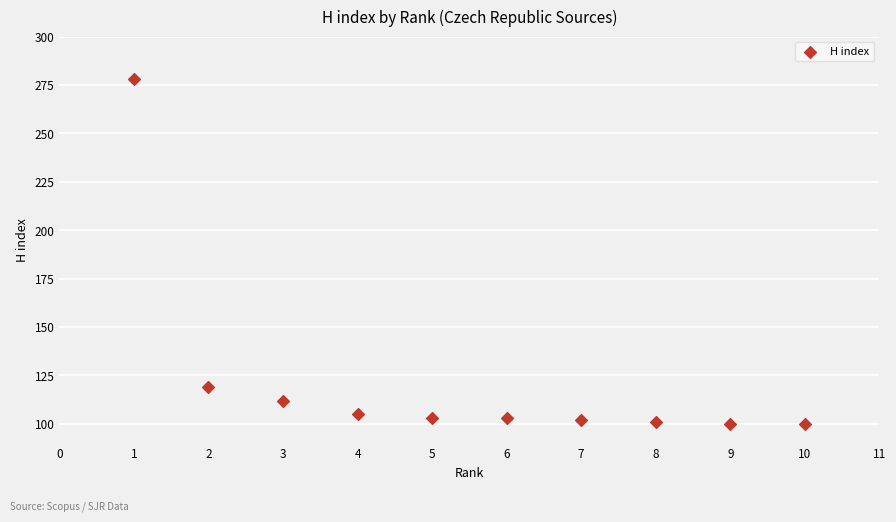

What Y value in the scatter plot is closest to 189?

119